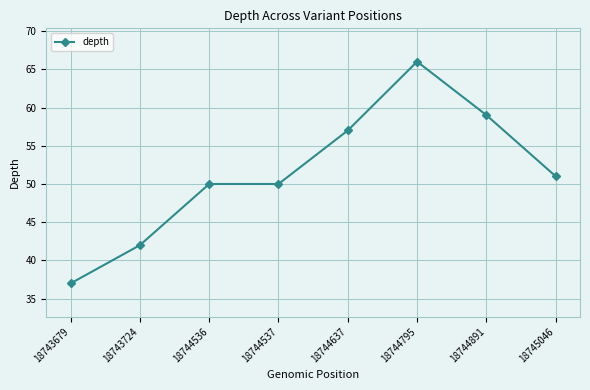

Reading left to right, transcribe all the data shown in this chart.

18743679=37	18743724=42	18744536=50	18744537=50	18744637=57	18744795=66	18744891=59	18745046=51